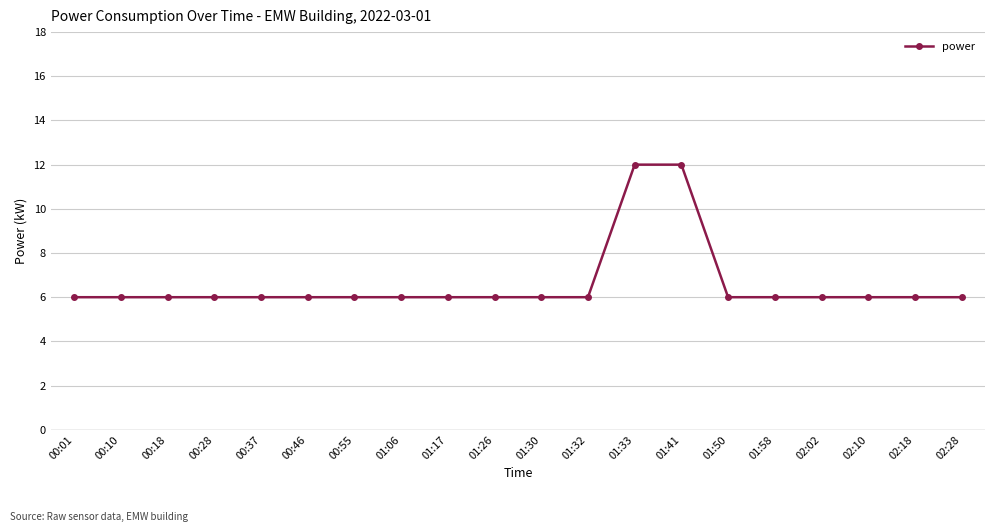

What is the greatest value displayed?

12